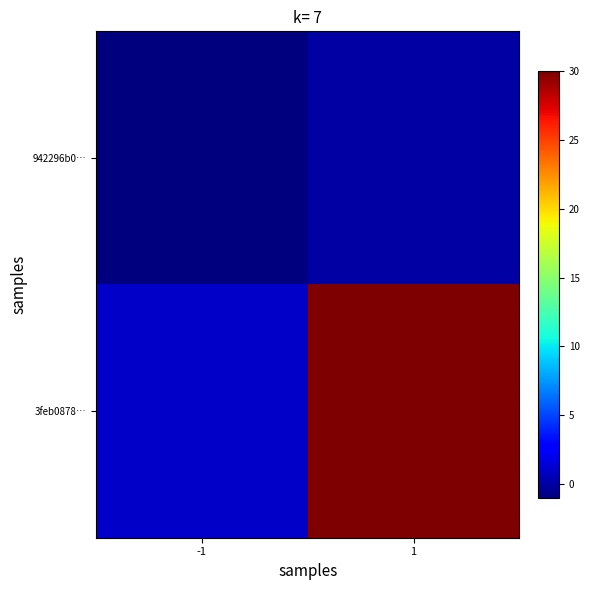

Rank the series at -1 from highest to lowest value.

3feb0878…, 942296b0…